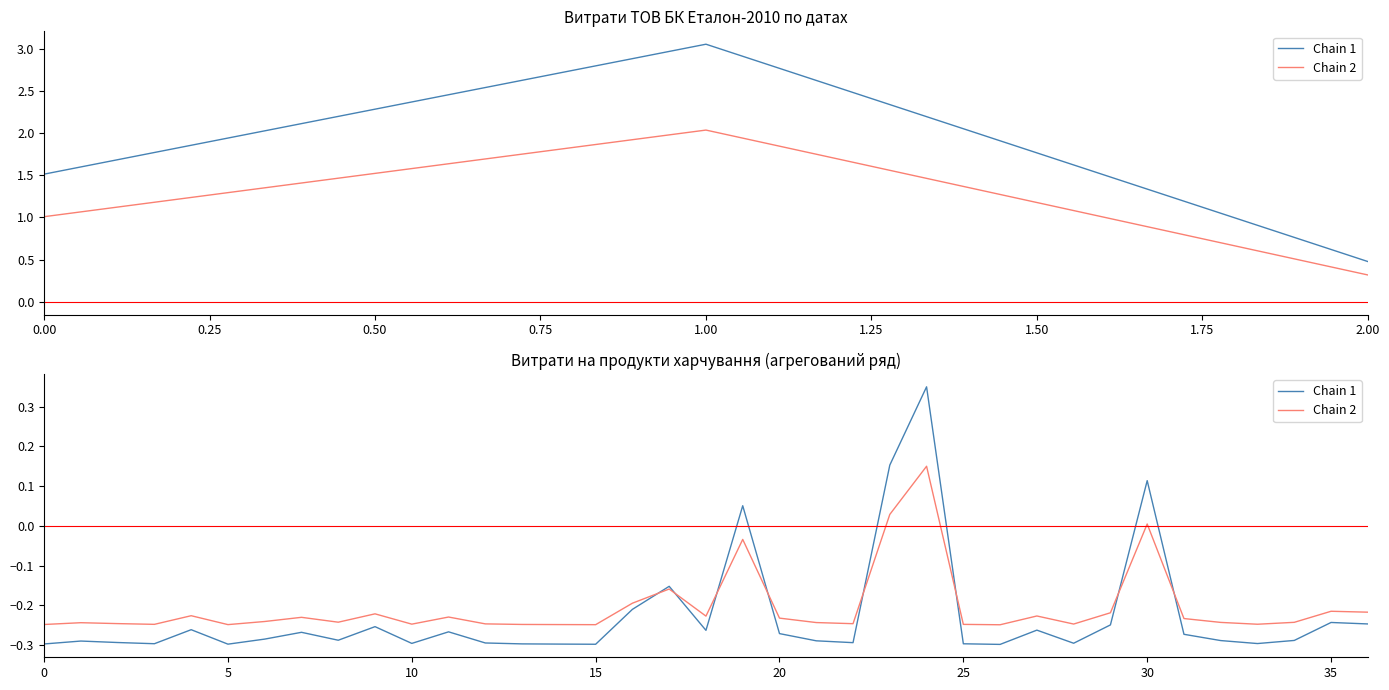

Where is Chain 2 nearest to the value 0?

30